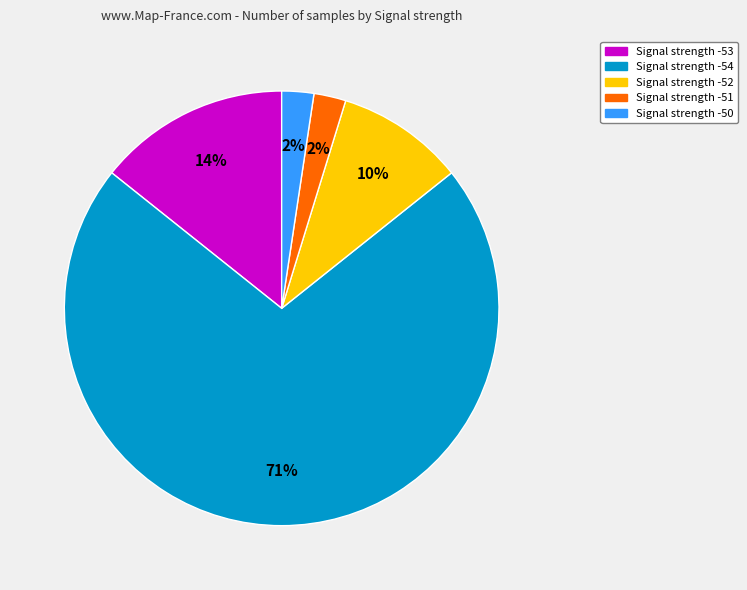

To the nearest percent, what is the average slice percentage?

20%